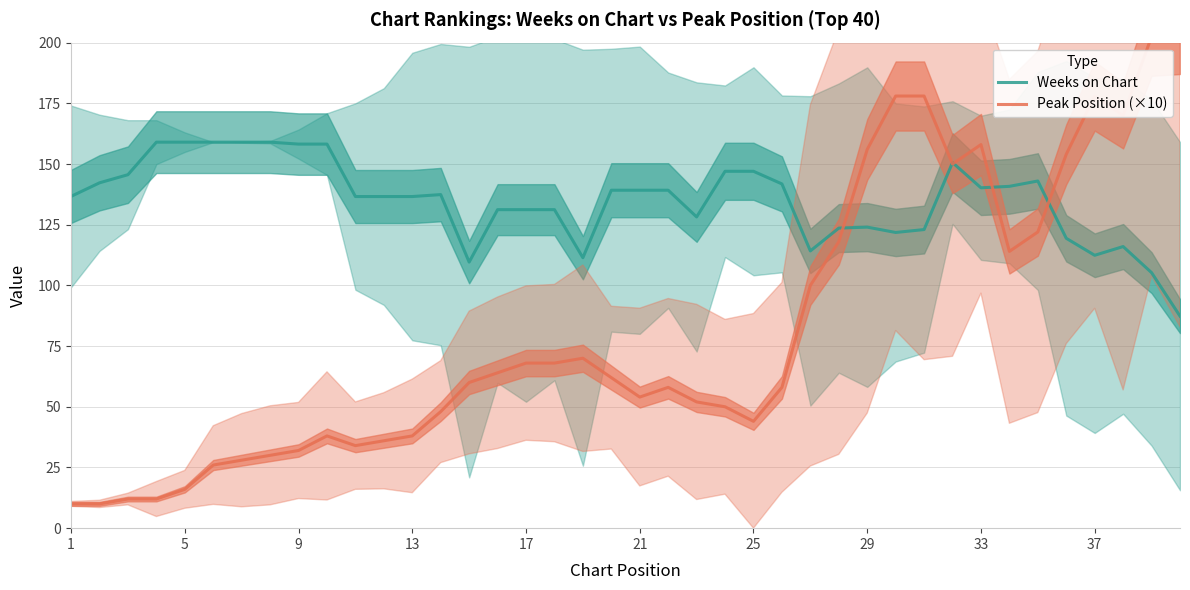

What is the highest value of the Weeks on Chart series?

159.0